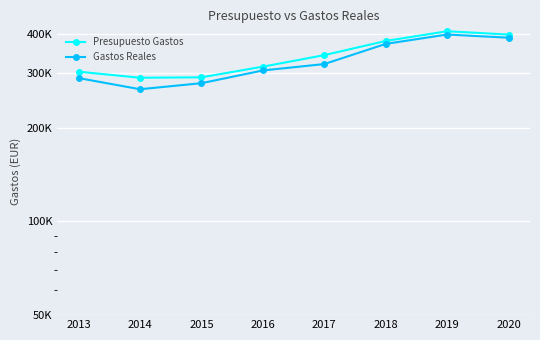

Is the value of Gastos Reales at 2020 greater than the value of Presupuesto Gastos at 2018?

Yes